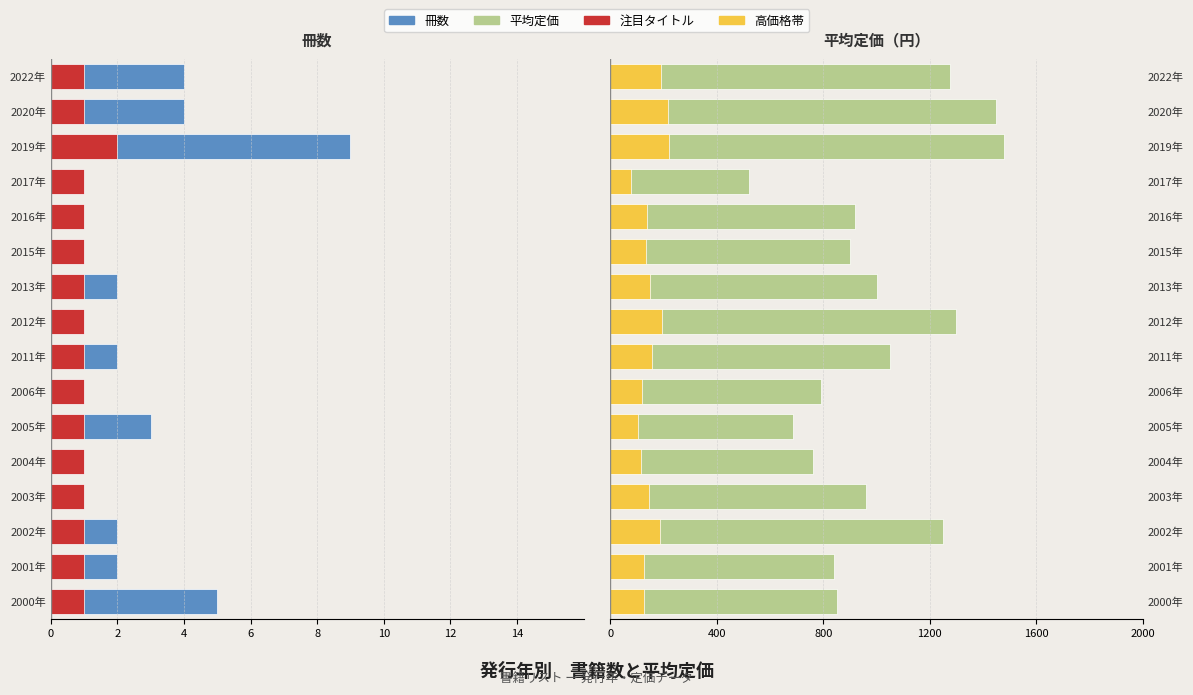

How many bars are there in each group?

4